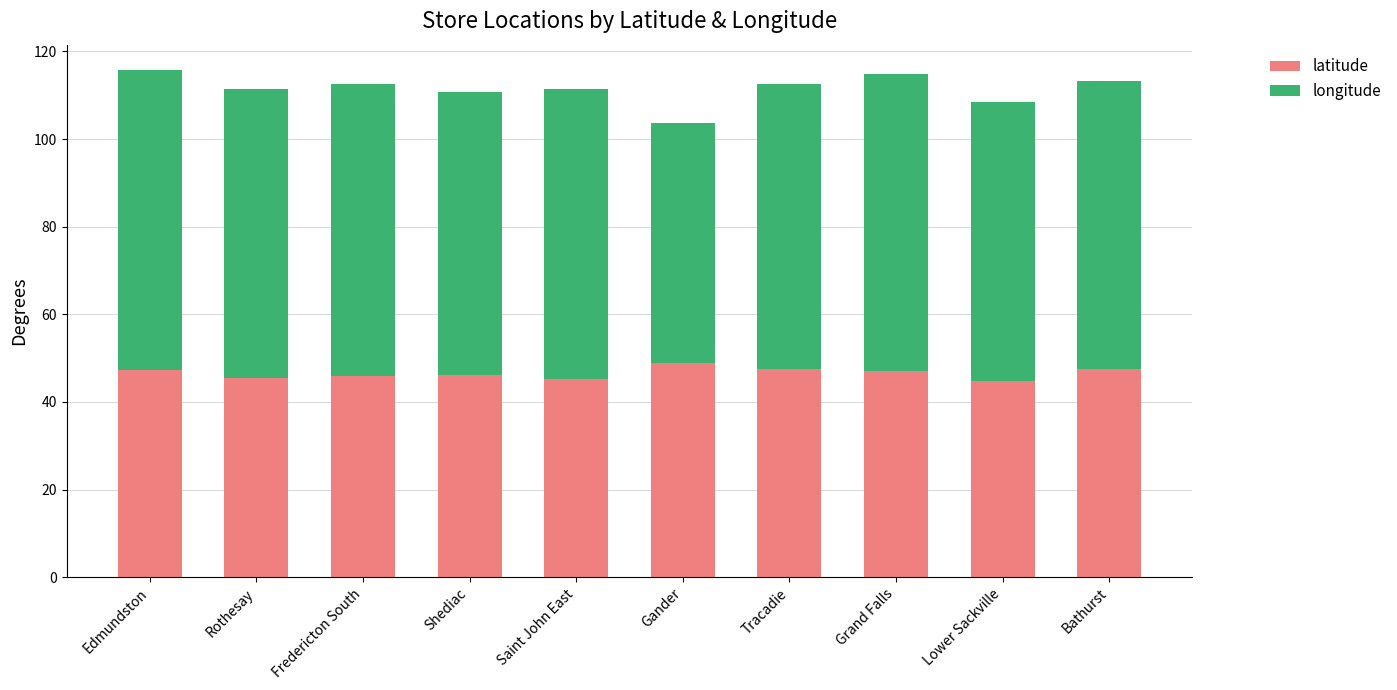

What is the minimum value for latitude?

44.8